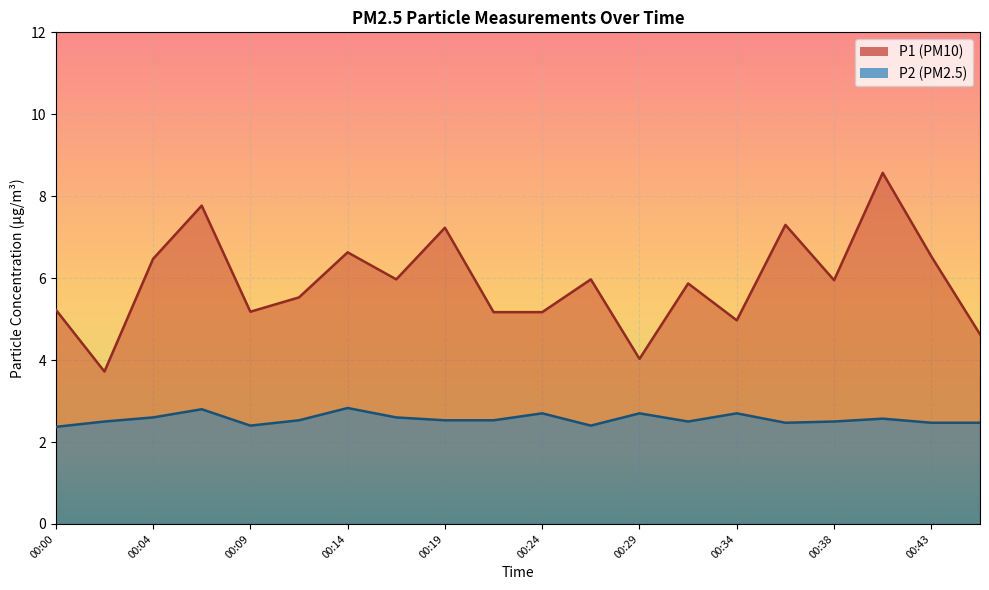

Reading left to right, transcribe all the data shown in this chart.

P1: 00:00=5.2	00:02=3.7	00:04=6.5	00:07=7.8	00:09=5.2	00:12=5.5	00:14=6.6	00:17=6.0	00:19=7.2	00:21=5.2	00:24=5.2	00:26=6.0	00:29=4.0	00:31=5.9	00:34=5.0	00:36=7.3	00:38=6.0	00:41=8.6	00:43=6.5	00:46=4.6
P2: 00:00=2.4	00:02=2.5	00:04=2.6	00:07=2.8	00:09=2.4	00:12=2.5	00:14=2.8	00:17=2.6	00:19=2.5	00:21=2.5	00:24=2.7	00:26=2.4	00:29=2.7	00:31=2.5	00:34=2.7	00:36=2.5	00:38=2.5	00:41=2.6	00:43=2.5	00:46=2.5